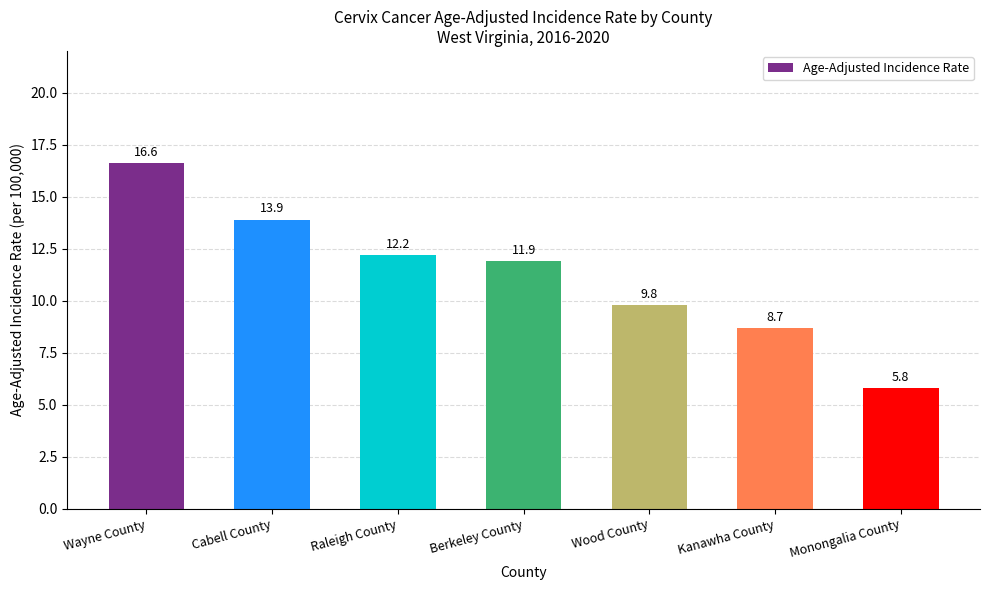

Is it true that the value at Wood County is 16.4?

False